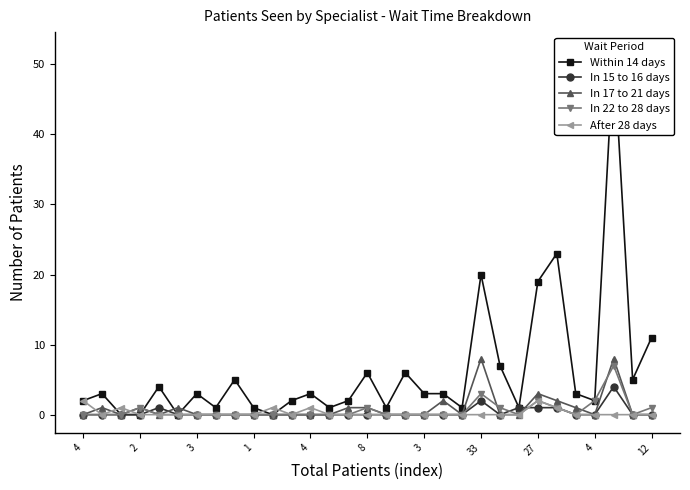

Which label corresponds to the largest value in the chart?

28